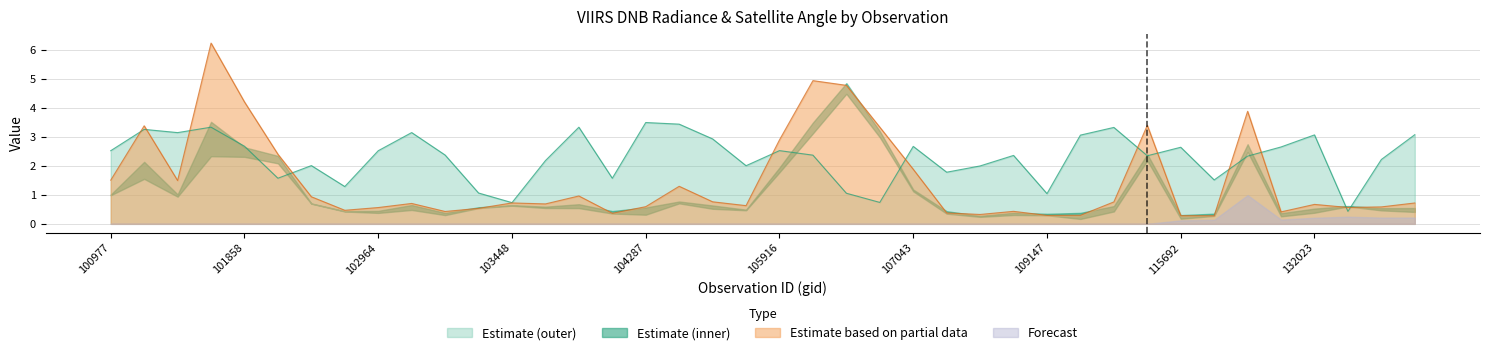

The value of Estimate based on partial data at 132023 is 0.7. True or false?

True